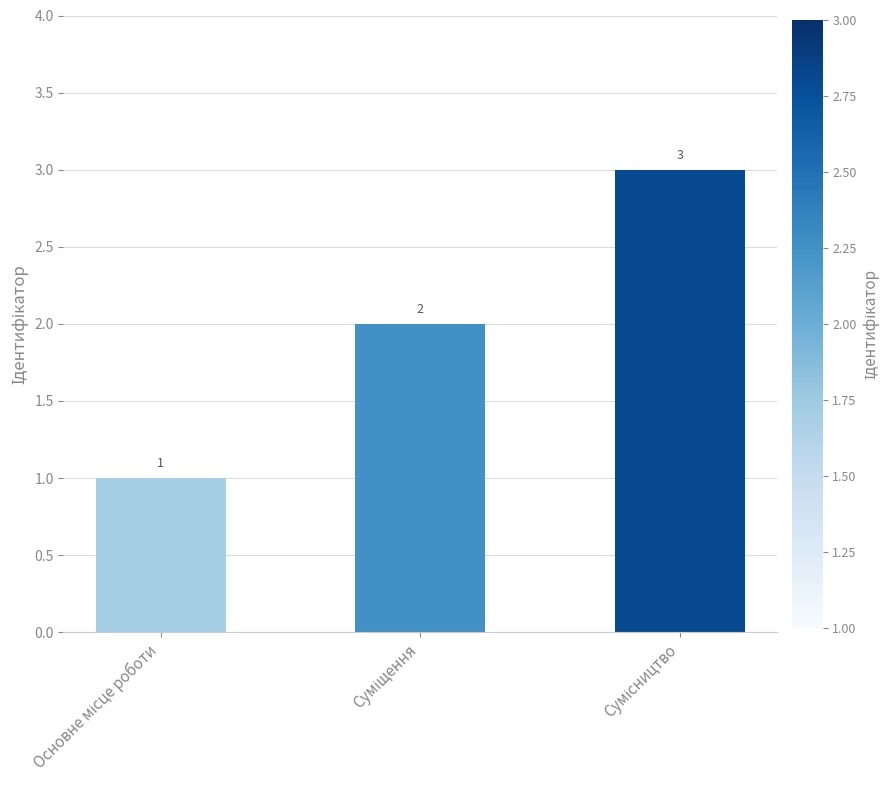

What is the maximum value shown in the chart?

3